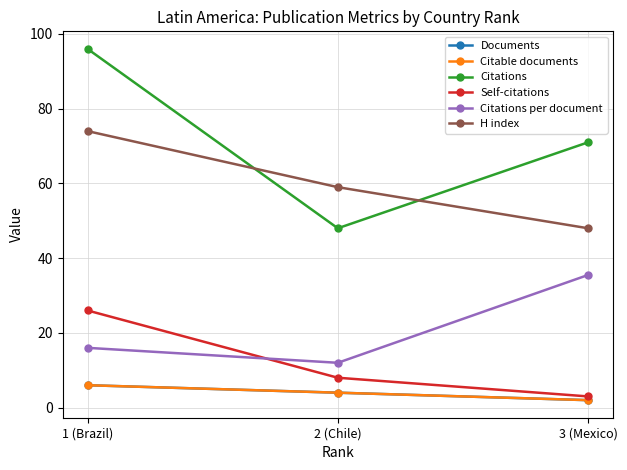

Does the chart have visible grid lines?

Yes